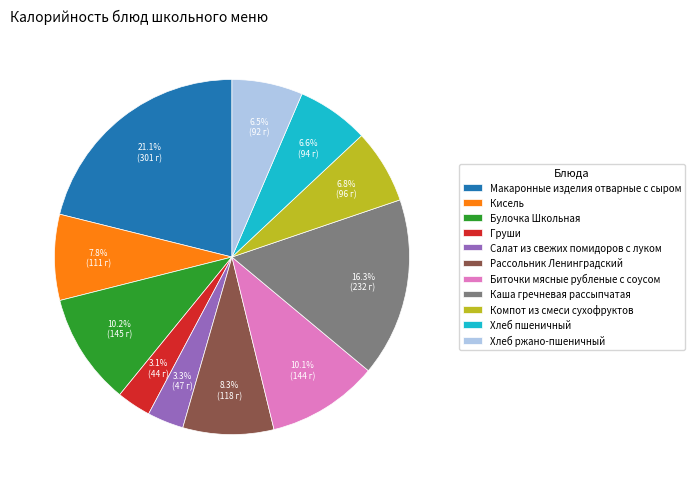

What percentage is the Биточки мясные рубленые с соусом slice, to the nearest percent?

10%